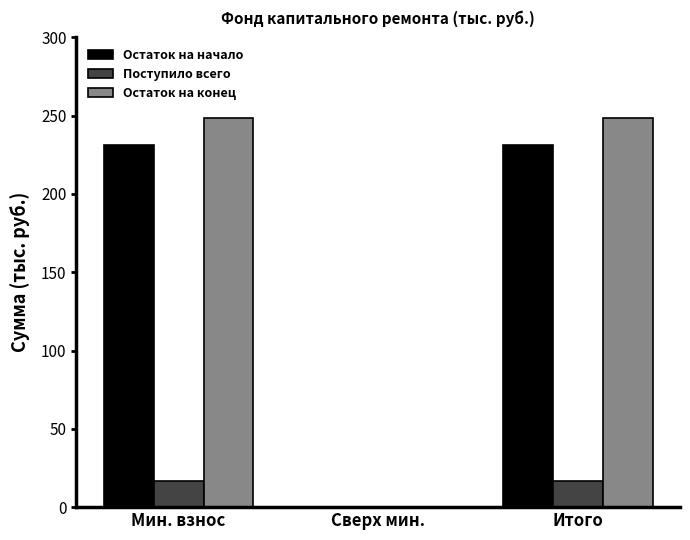

What is the difference between the Остаток на начало values at Мин. взнос and Сверх мин.?

231.5